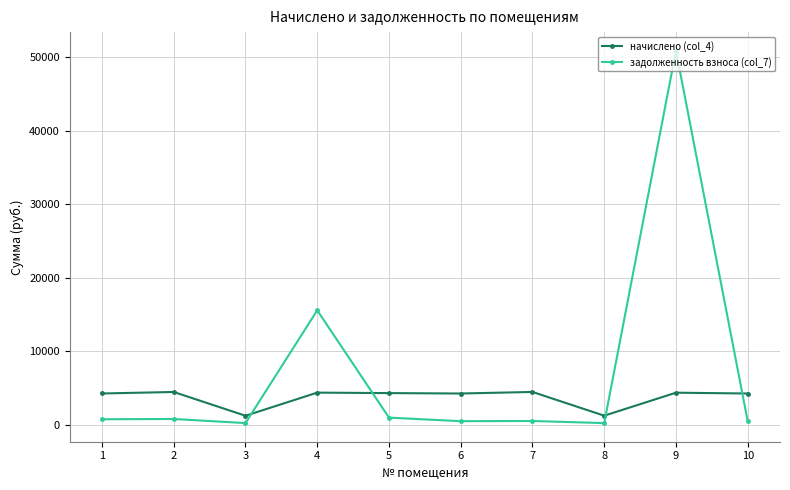

Where is the first local minimum for начислено (col_4)?

3